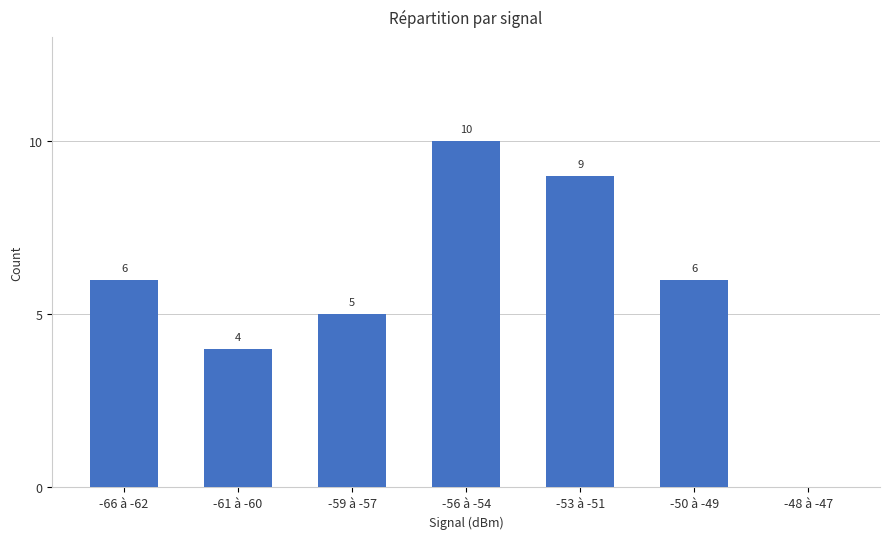

What is the average value?

6